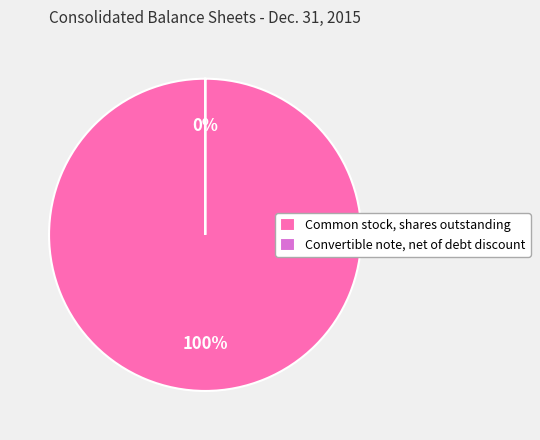

To the nearest percent, what is the average slice percentage?

50%